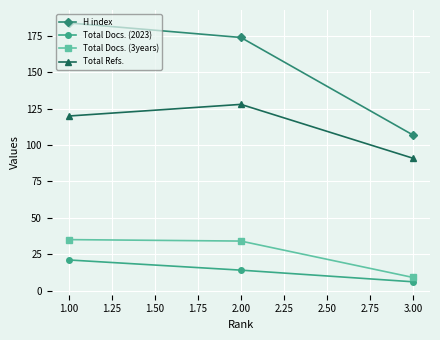

Count the Total Refs. values in the range 91 to 128.

3